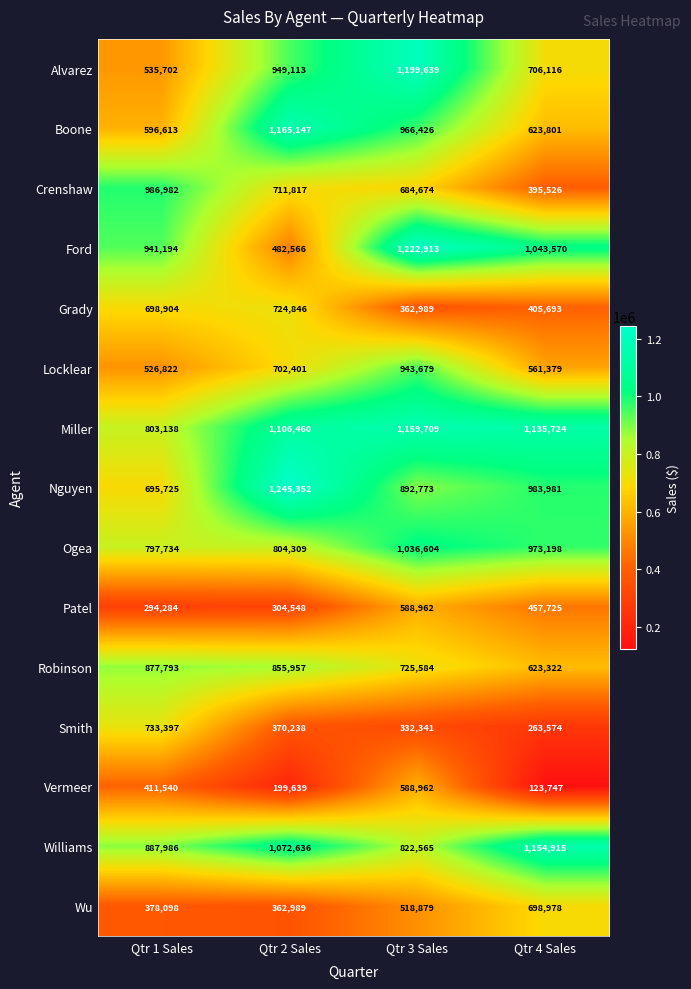

At Qtr 1 Sales, list the series in order from smallest to largest.

Patel, Wu, Vermeer, Locklear, Alvarez, Boone, Nguyen, Grady, Smith, Ogea, Miller, Robinson, Williams, Ford, Crenshaw